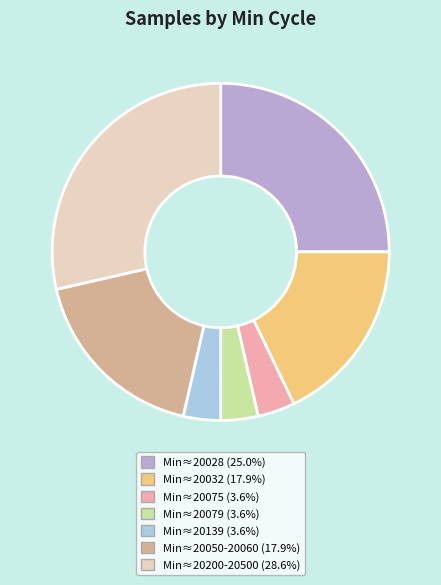

Do Min≈20200-20500 (28.6%) and Min≈20139 (3.6%) together represent more than half of the pie?

No